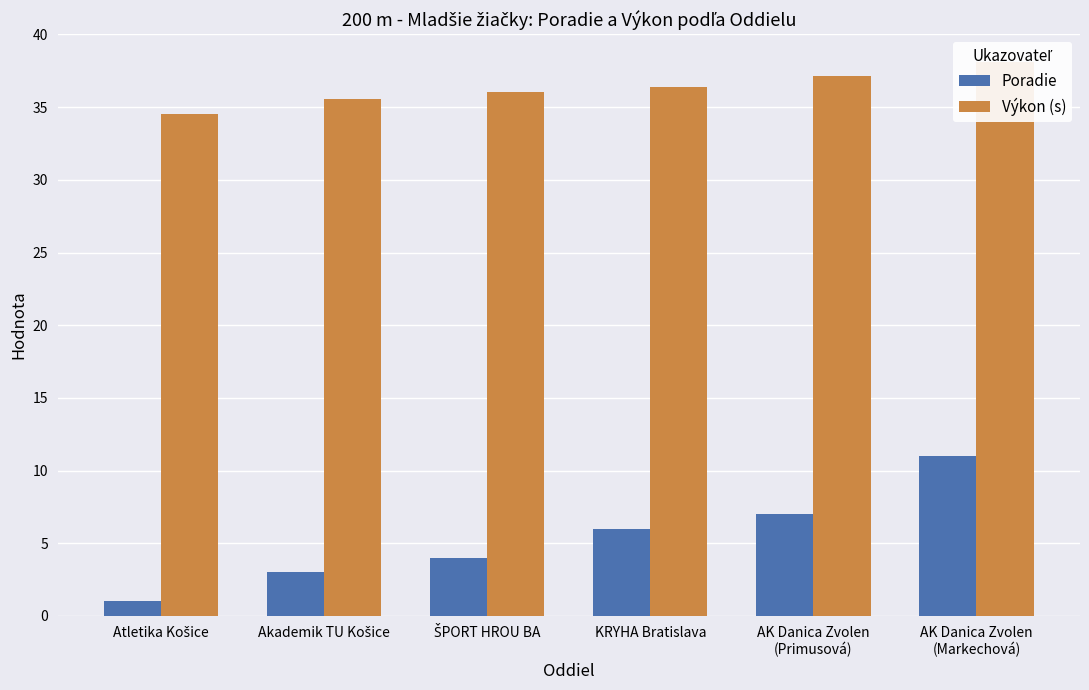

At which category is the sum across all series the highest?

AK Danica Zvolen
(Markechová)